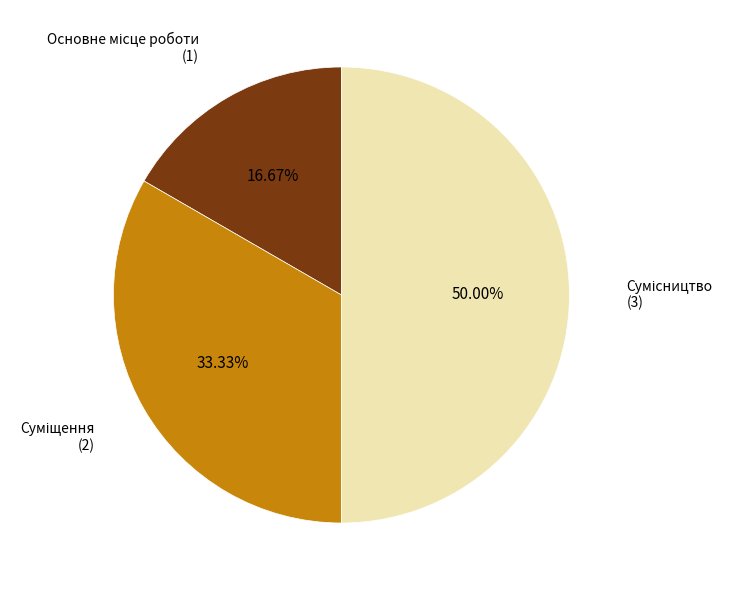

To the nearest percent, what is the average slice percentage?

33%